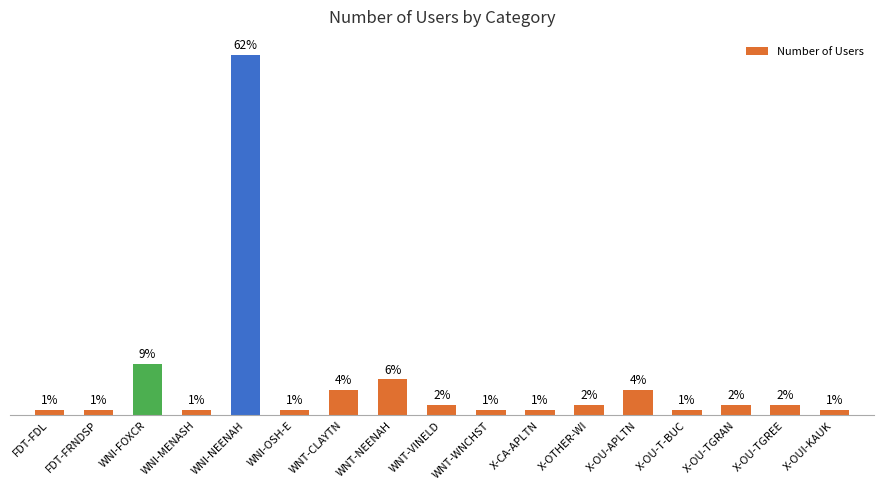

Between X-OUI-KAUK and X-OU-TGREE, which is larger?

X-OU-TGREE